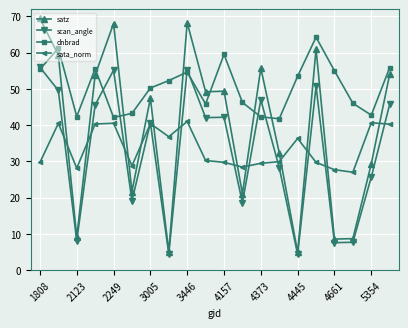

Rank the series by their maximum value, from lowest to highest.

sata_norm, scan_angle, dnbrad, satz